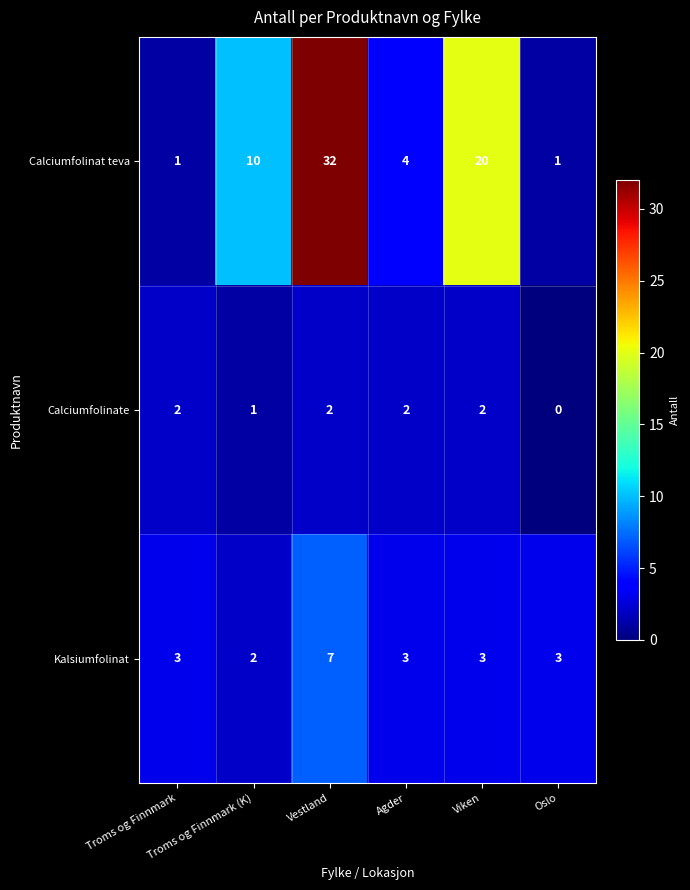

Which label corresponds to the largest value in the chart?

Vestland